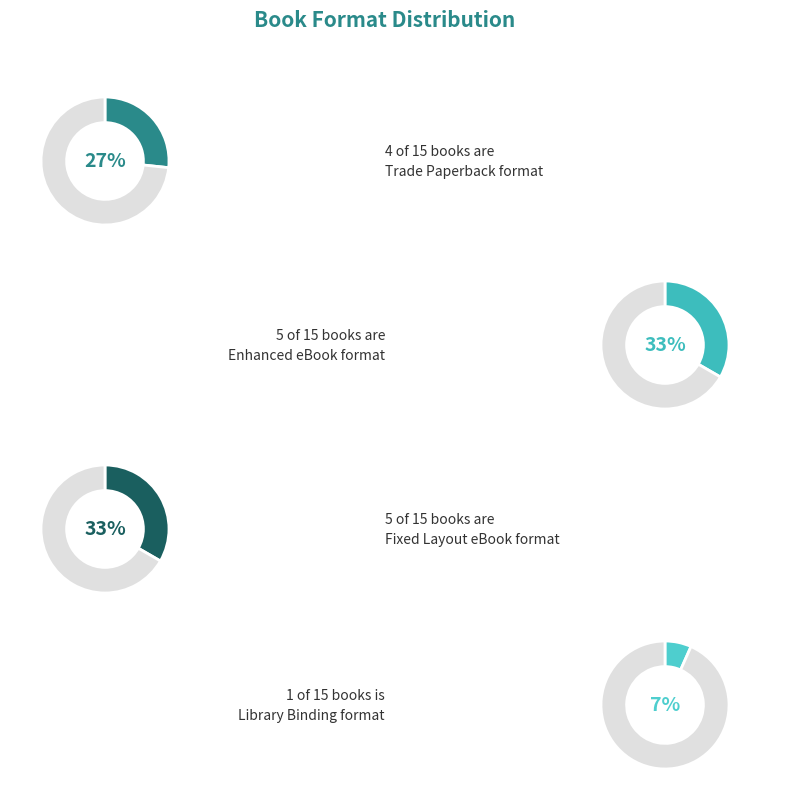

To the nearest percent, what percentage of the pie is Trade Paperback?

27%